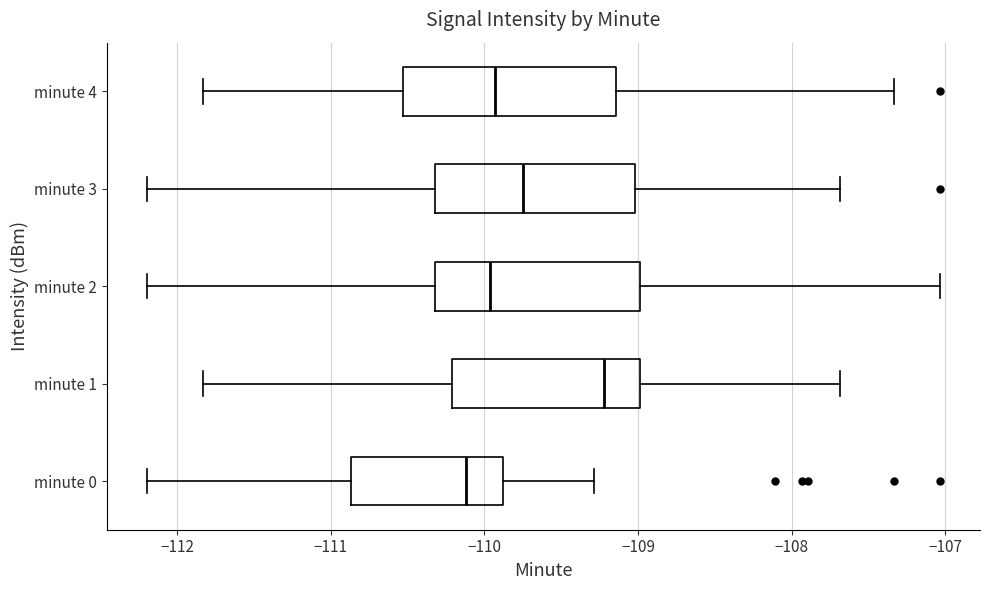

Reading bottom to top, transcribe this box plot: for each box, give where its median line is, the range the box spans, and where its two whiskers end, as read against the x-axis. The values are not printed on the chart, so give them approximately, as read against the axis.

minute 0: median -110.1, box -110.9 to -109.9, whiskers -112.2 to -109.3
minute 1: median -109.2, box -110.2 to -109.0, whiskers -111.8 to -107.7
minute 2: median -110.0, box -110.3 to -109.0, whiskers -112.2 to -107.0
minute 3: median -109.7, box -110.3 to -109.0, whiskers -112.2 to -107.7
minute 4: median -109.9, box -110.5 to -109.1, whiskers -111.8 to -107.3